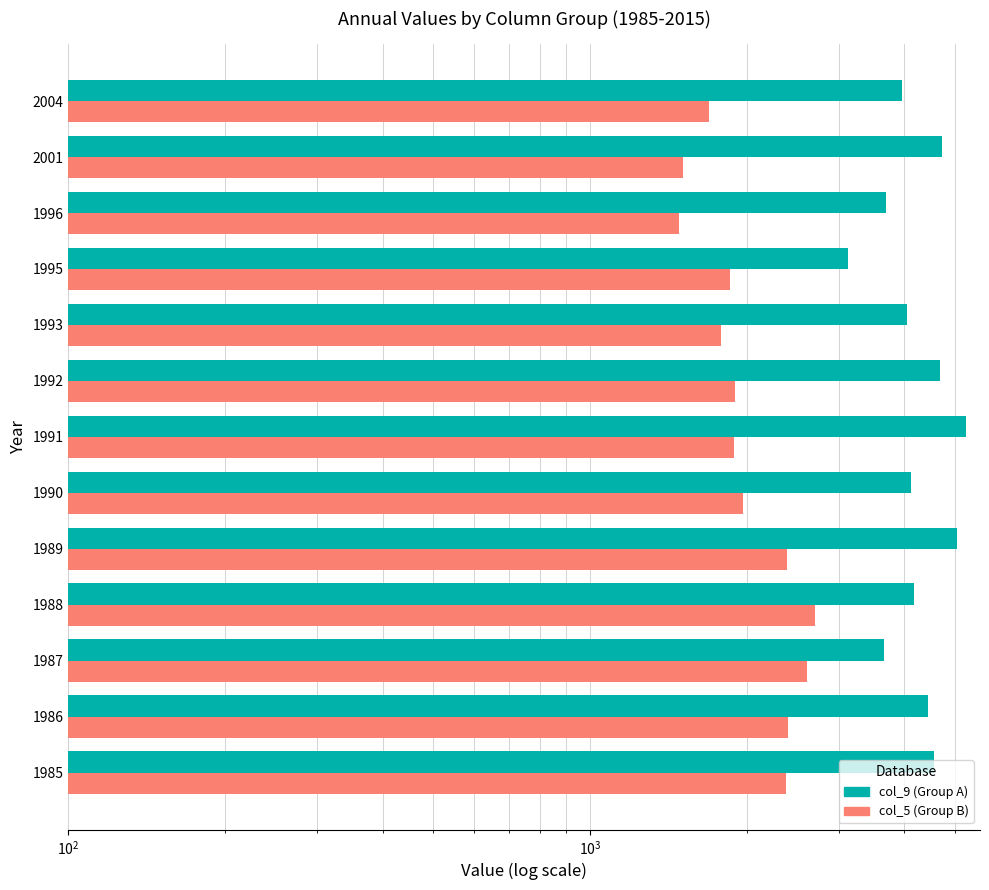

What is the sum of all col_5 (Group B) values?

26508